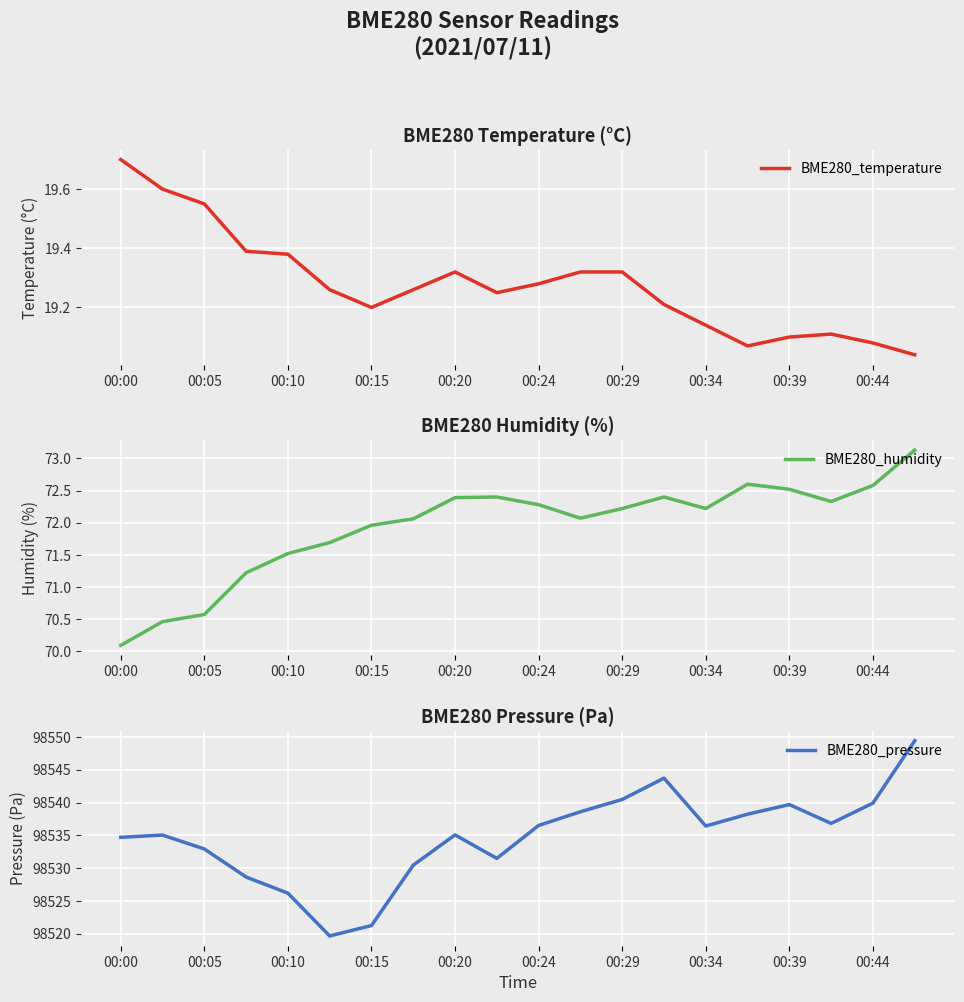

The BME280_temperature series shows 34.3 at 00:20. True or false?

False